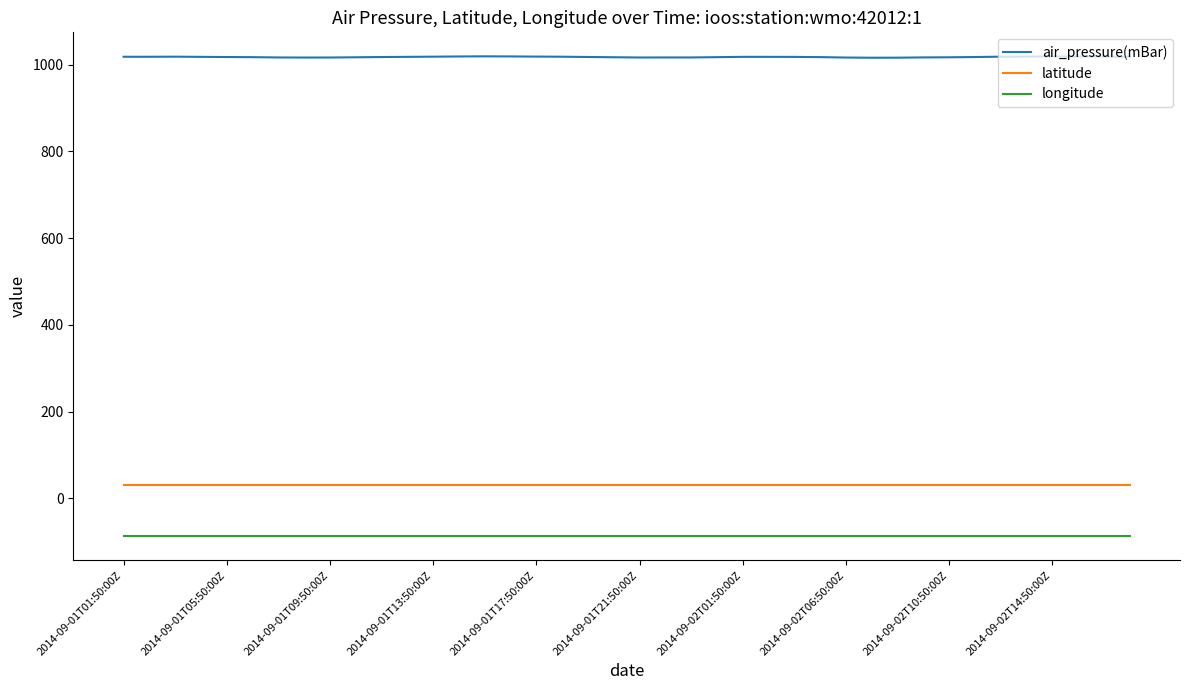

Which series has the largest range (max minus min)?

air_pressure(mBar)